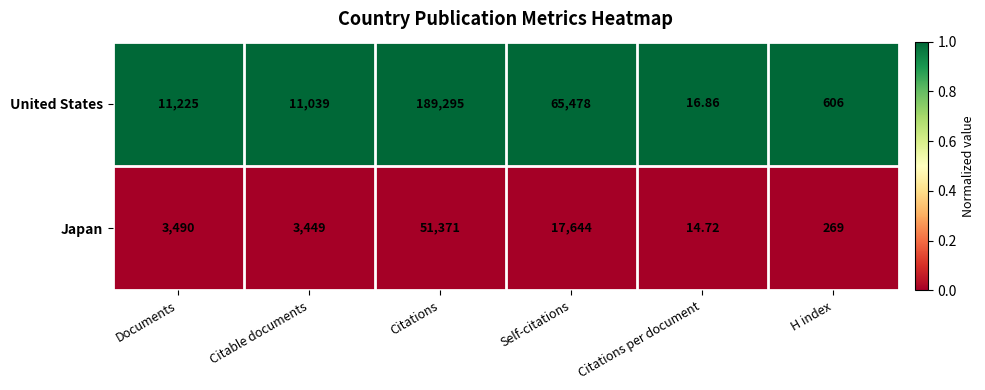

Between Citable documents and Citations per document, which series saw the biggest shift?

United States